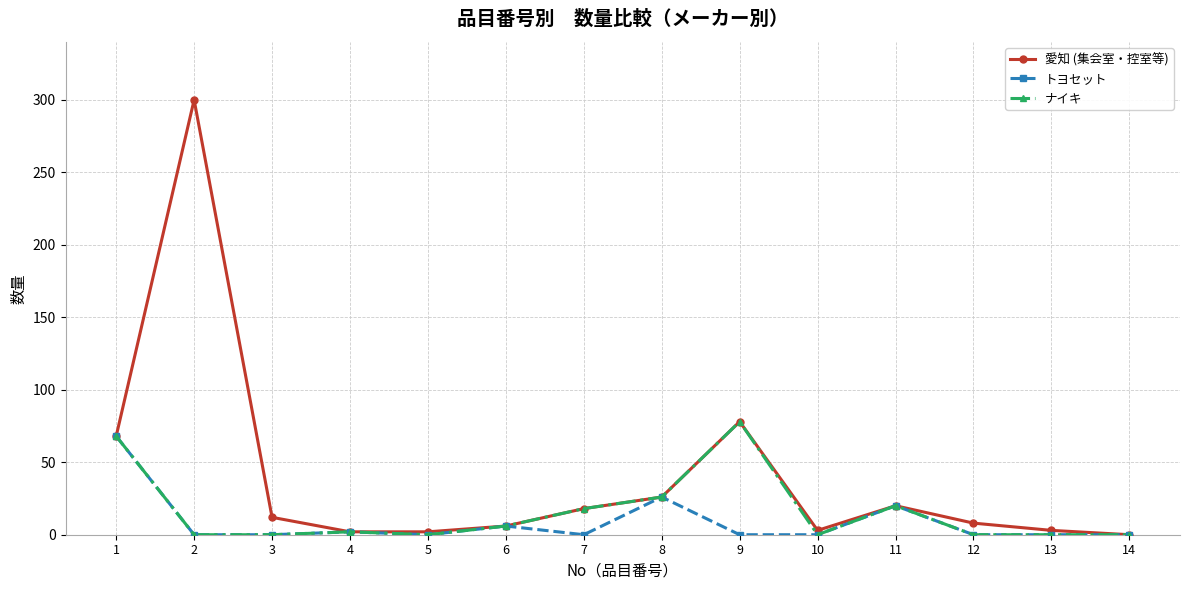

Is the value of ナイキ at 1 greater than the value of トヨセット at 3?

Yes